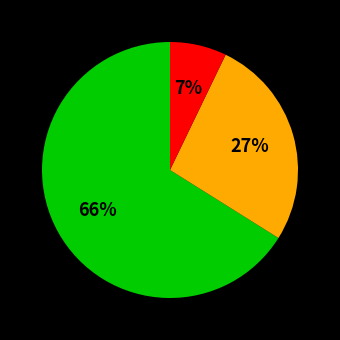

Is there any slice that represents more than half of the pie?

Yes